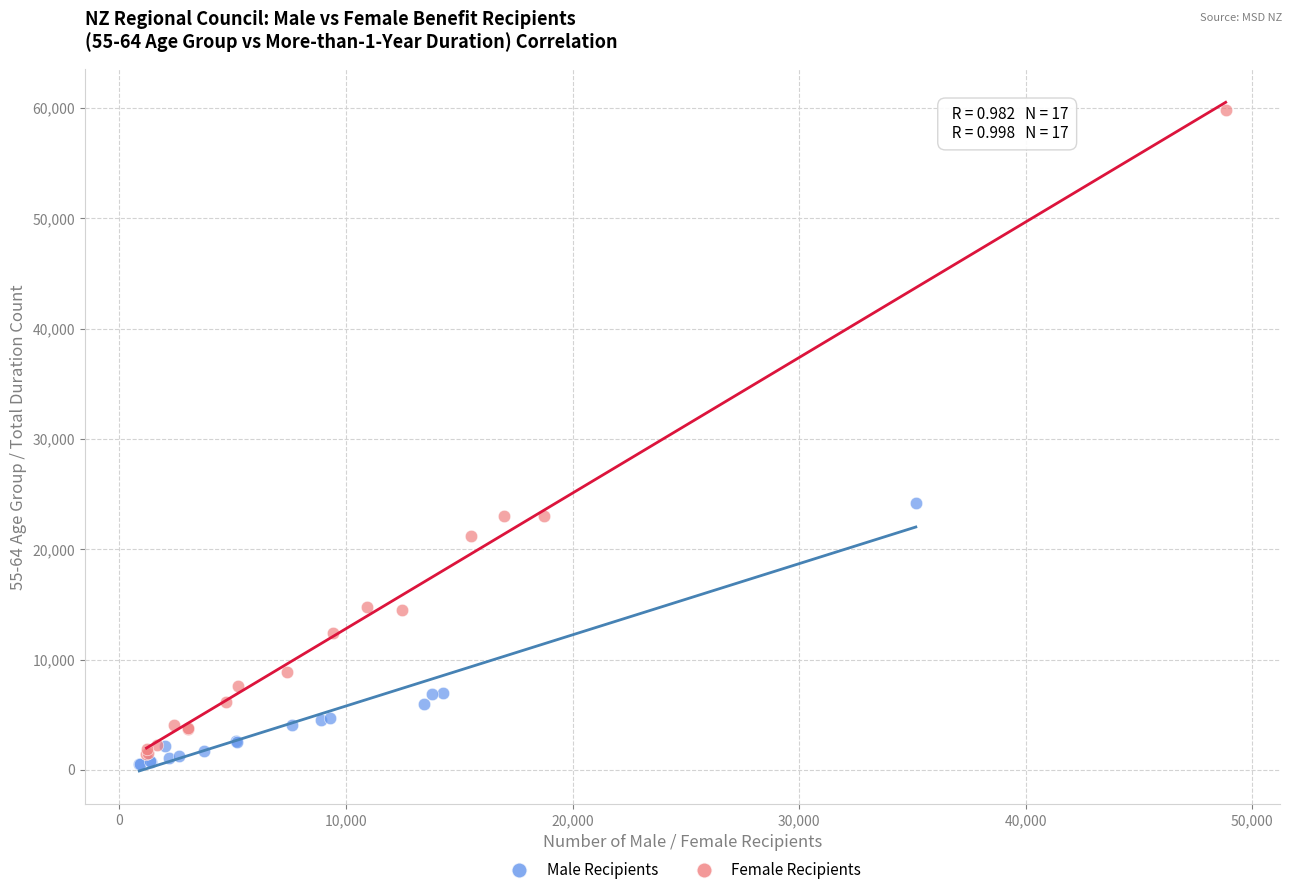

What are all the series names shown in the legend?

Male Recipients, Female Recipients